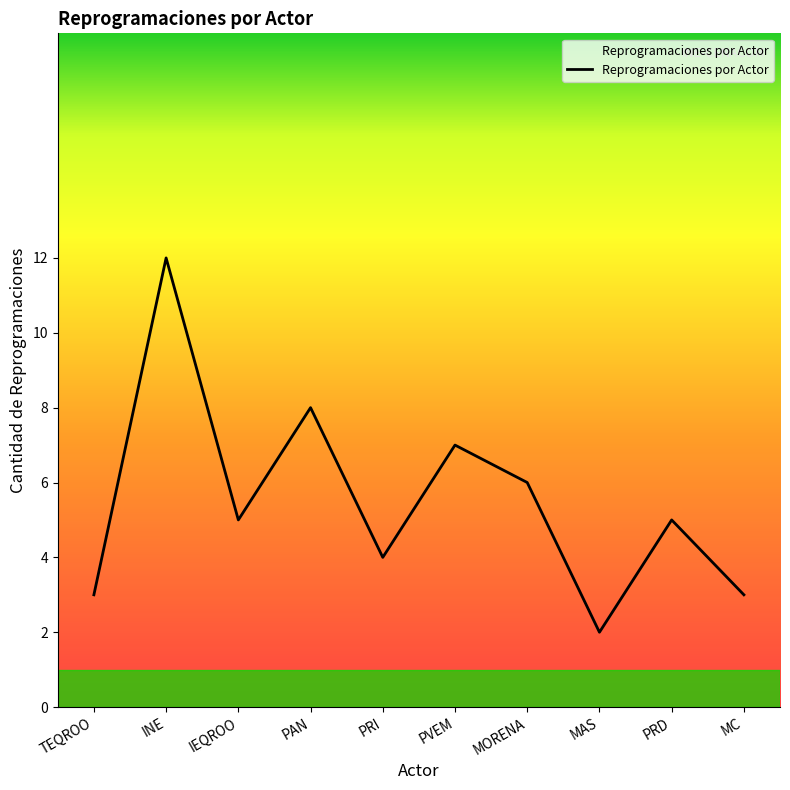

How many lines are shown in the chart?

1